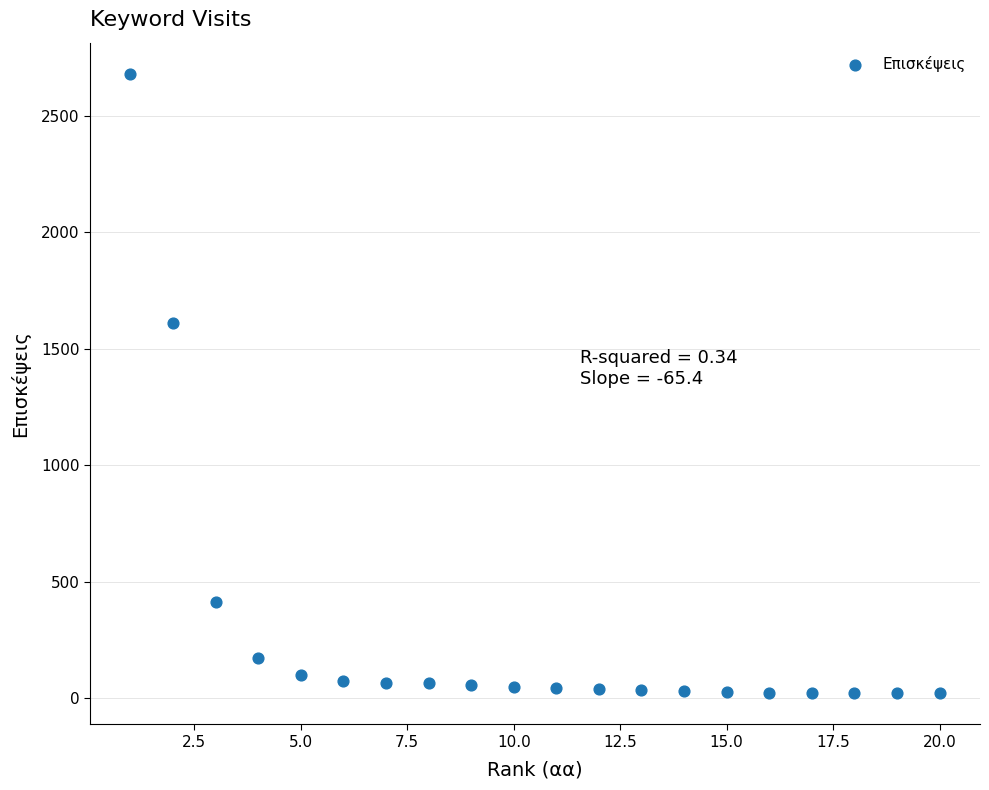

What Y value in the scatter plot is closest to 1350?

1611